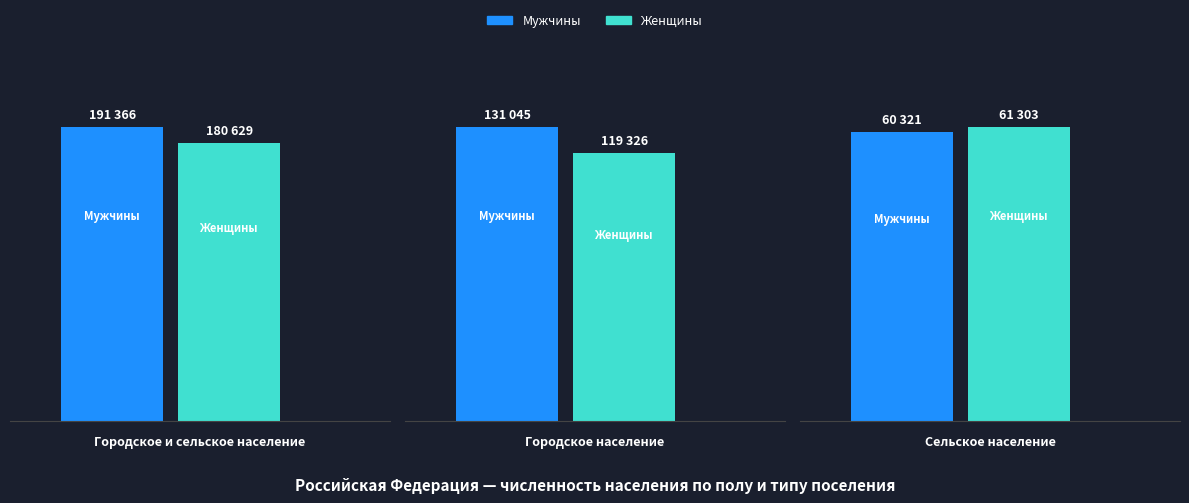

What position from the right is Городское и сельское население?

3